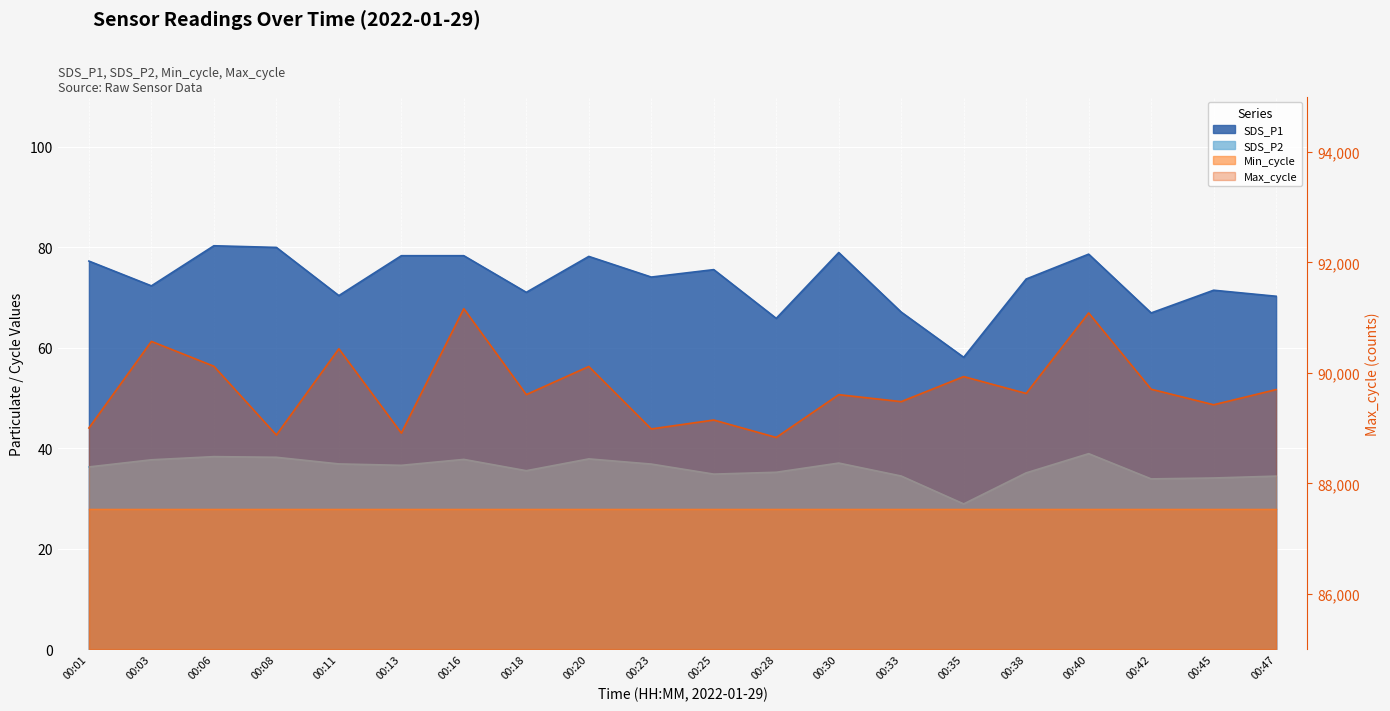

True or false: SDS_P2 and Max_cycle intersect in this chart.

False